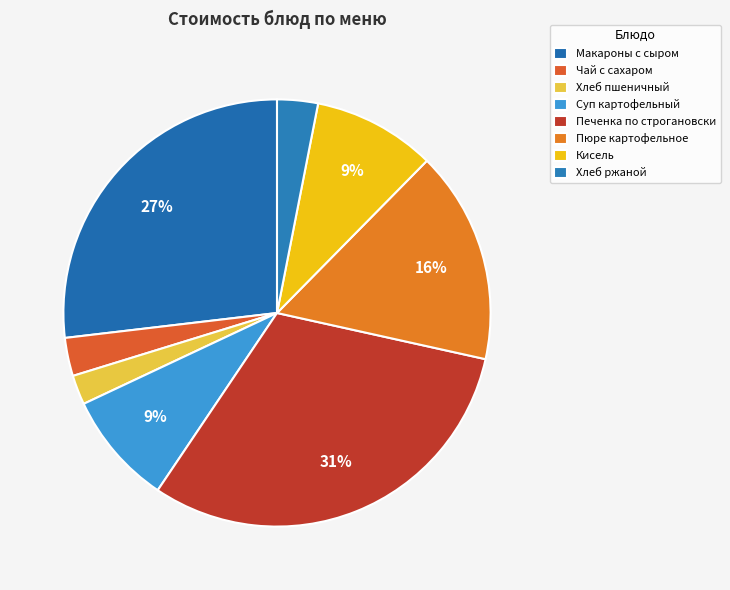

Does Хлеб ржаной represent more than half of the total?

No